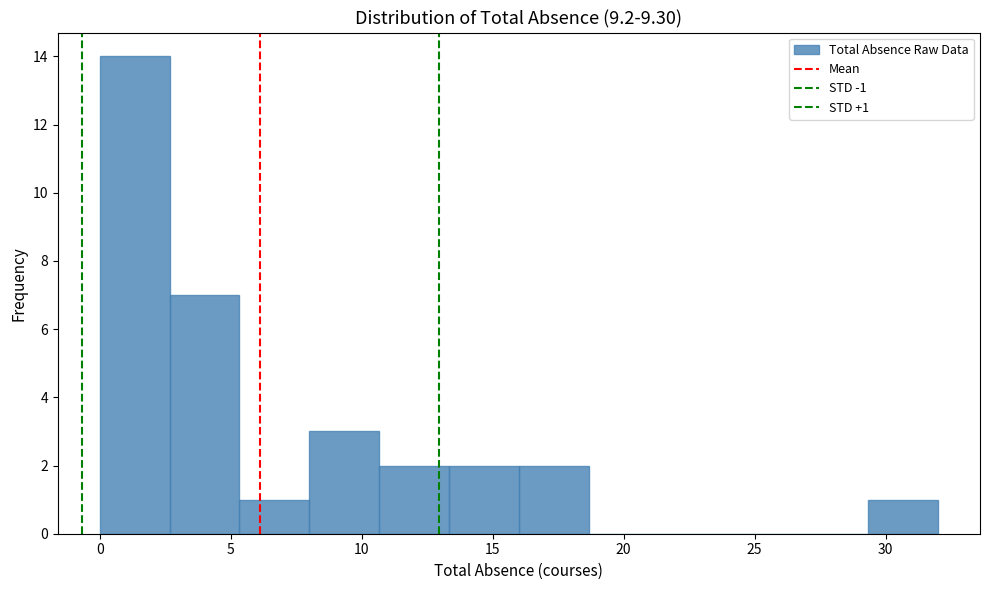

Which range on the x-axis has the tallest bar?

0.0 to 2.5